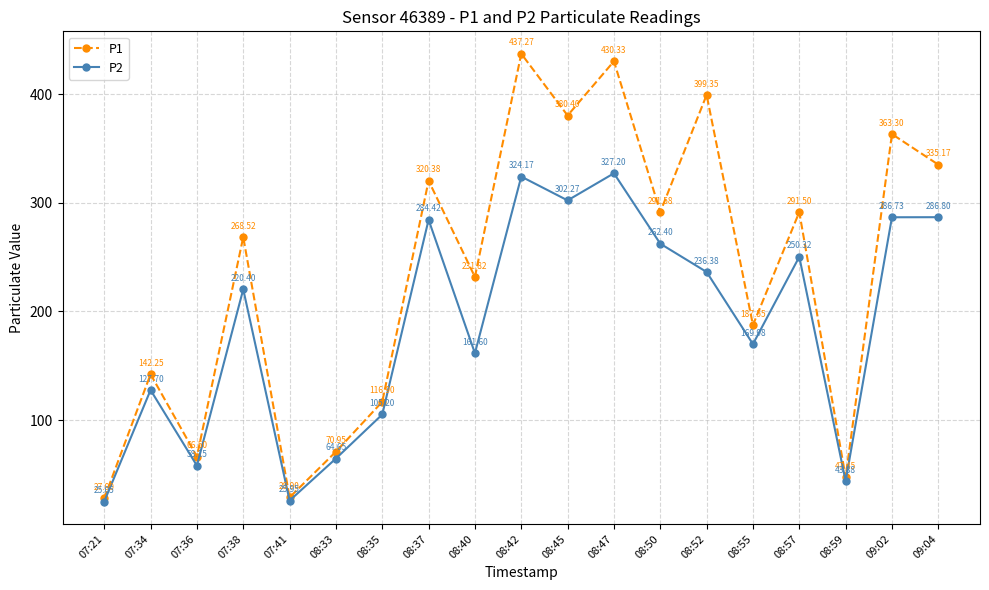

List the series in order of their overall mean, highest first.

P1, P2